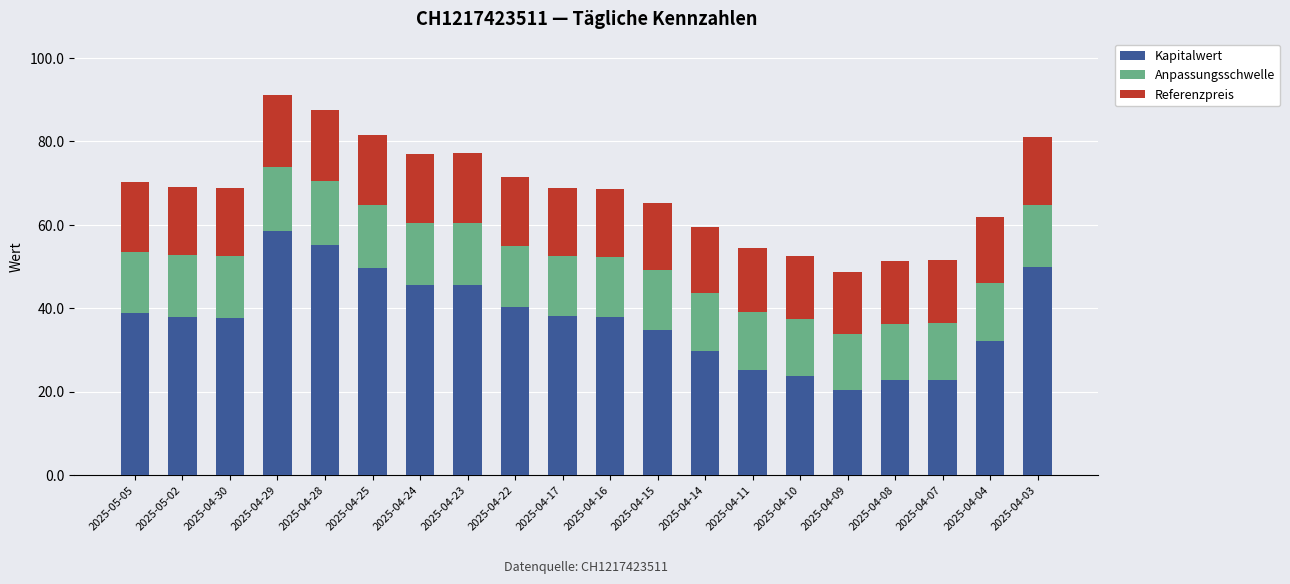

What is the difference between the second highest and second lowest values in the Kapitalwert series?

32.5